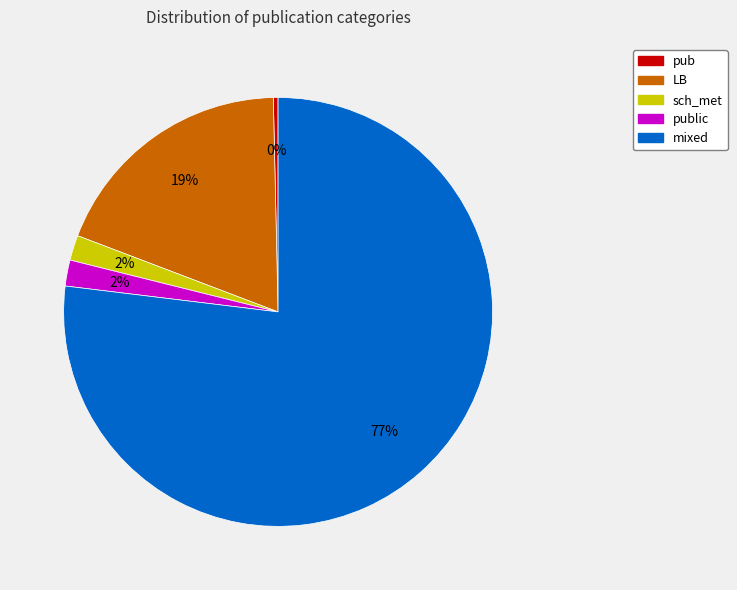

Is there any slice that represents more than half of the pie?

Yes